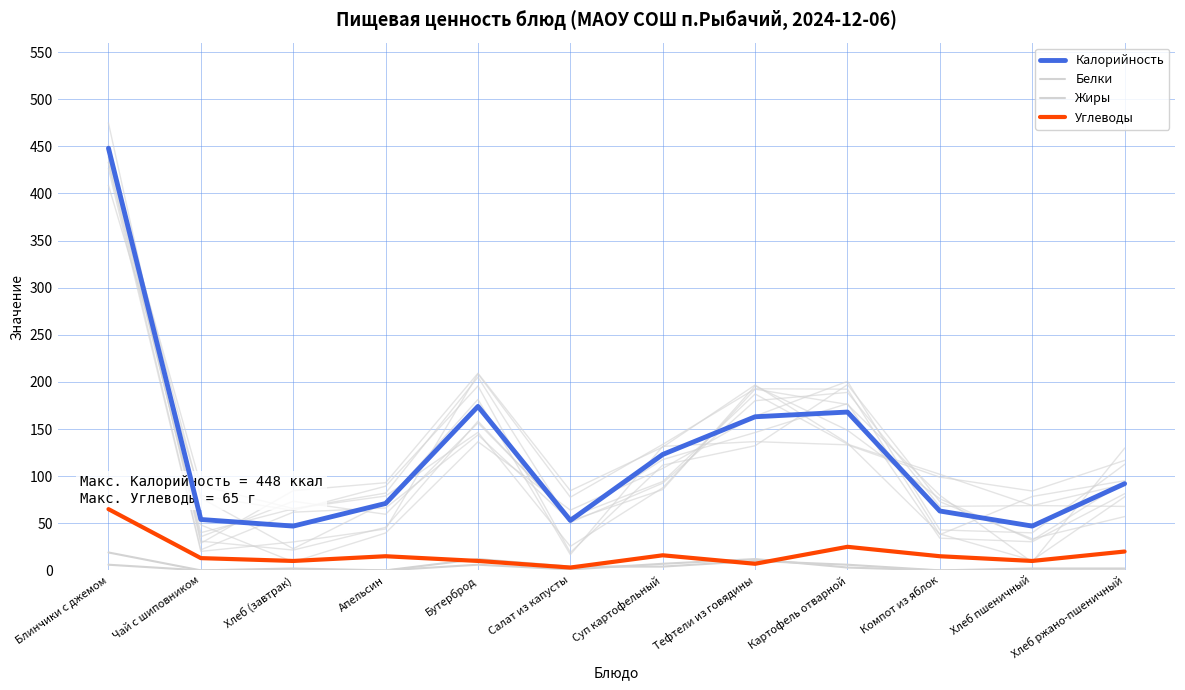

What position from the left is Хлеб (завтрак)?

3